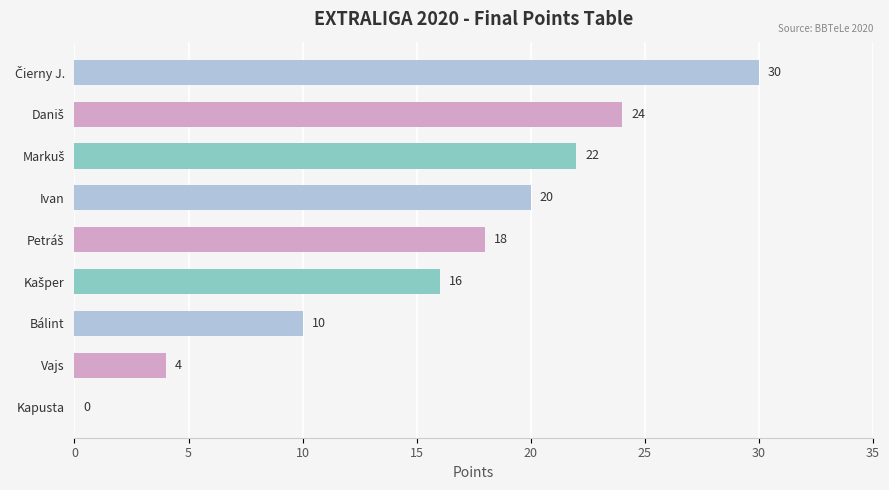

Is it true that the value at Kapusta is 17?

False